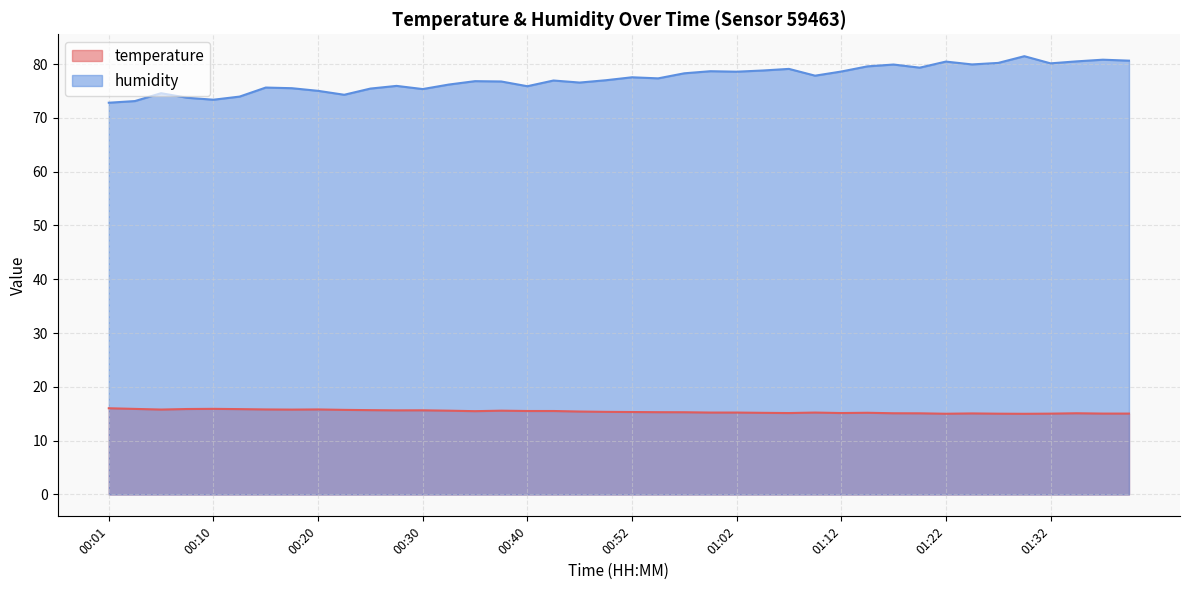

Reading right to left, transcribe all the data shown in this chart.

temperature: 15.0	15.0	15.1	15.0	15.0	15.0	15.1	15.0	15.1	15.1	15.2	15.1	15.2	15.1	15.2	15.2	15.2	15.3	15.3	15.3	15.3	15.4	15.5	15.5	15.6	15.5	15.6	15.6	15.6	15.7	15.7	15.8	15.8	15.8	15.9	15.9	15.9	15.8	15.9	16.0
humidity: 80.6	80.8	80.5	80.1	81.5	80.2	79.9	80.5	79.3	79.9	79.6	78.6	77.8	79.1	78.8	78.6	78.7	78.3	77.3	77.5	77.0	76.6	77.0	75.9	76.8	76.8	76.2	75.4	76.0	75.5	74.3	75.0	75.5	75.6	74.0	73.4	73.7	74.6	73.1	72.8